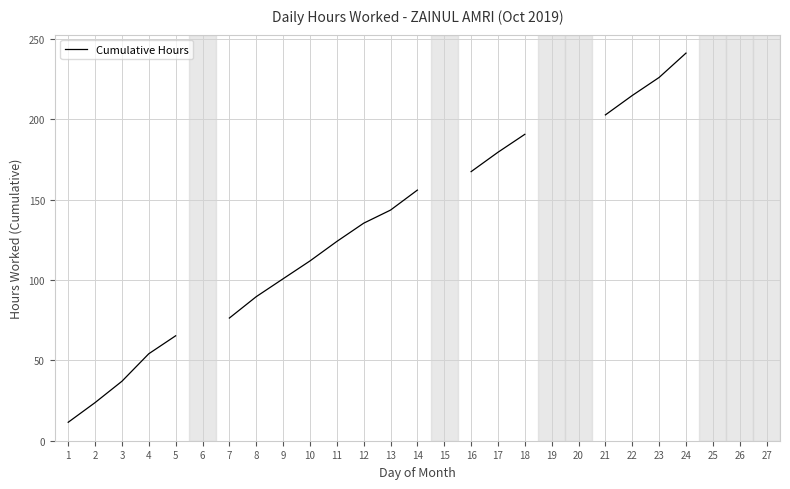

Rank the categories by value from lowest to highest.

1, 2, 3, 4, 5, 6, 7, 8, 9, 10, 11, 12, 13, 14, 15, 16, 17, 18, 19, 20, 21, 22, 23, 24, 25, 26, 27